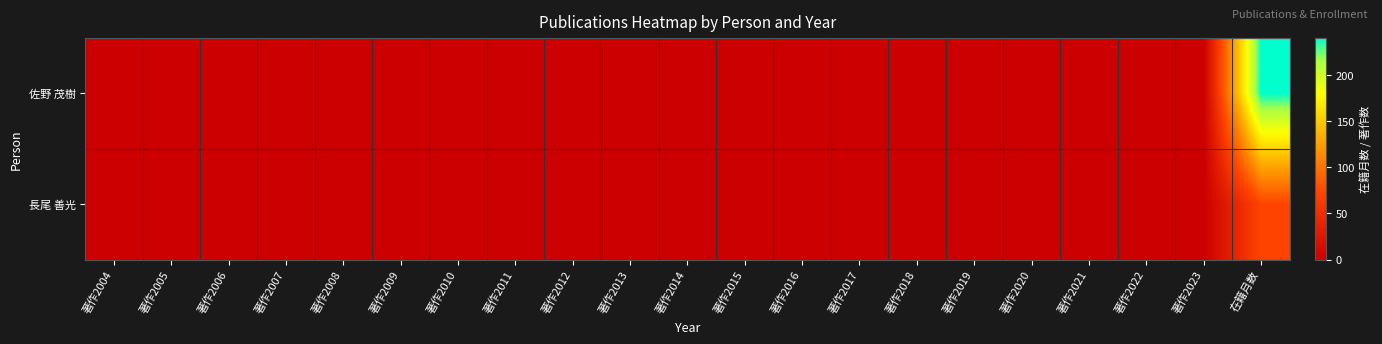

At 著作2008, list the series in order from largest to smallest.

佐野 茂樹, 長尾 善光